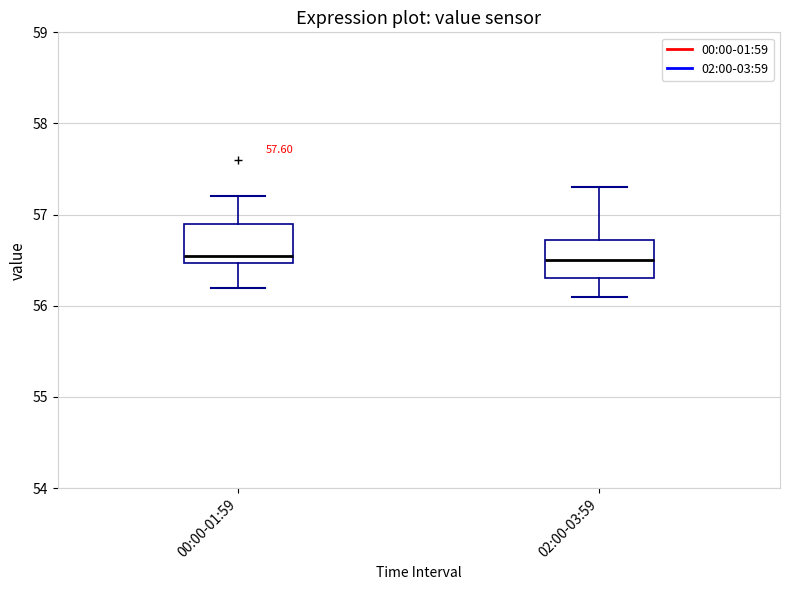

Reading left to right, transcribe this box plot: for each box, give where its median line is, the range the box spans, and where its two whiskers end, as read against the y-axis. The values are not printed on the chart, so give them approximately, as read against the axis.

00:00-01:59: median 56.6, box 56.5 to 56.9, whiskers 56.2 to 57.2
02:00-03:59: median 56.5, box 56.3 to 56.7, whiskers 56.1 to 57.3